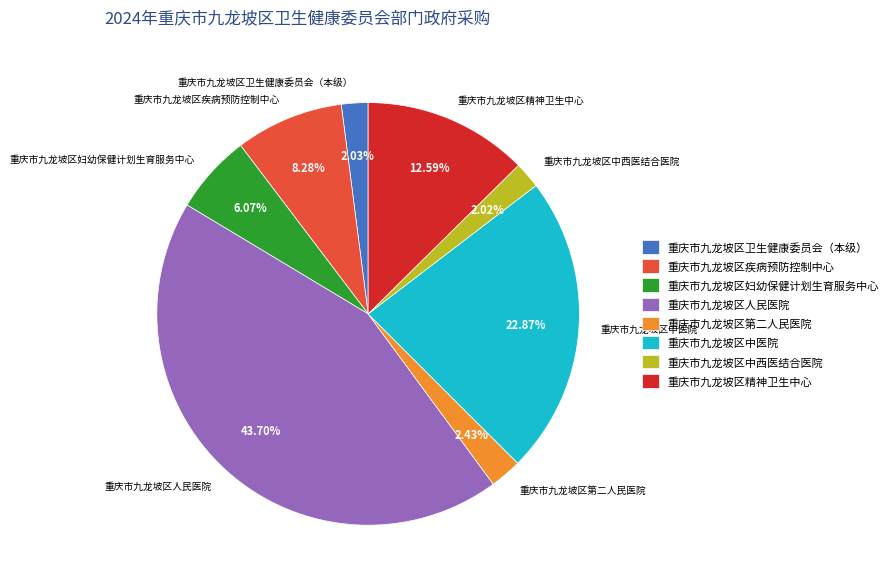

Between 重庆市九龙坡区中西医结合医院 and 重庆市九龙坡区妇幼保健计划生育服务中心, which is larger?

重庆市九龙坡区妇幼保健计划生育服务中心